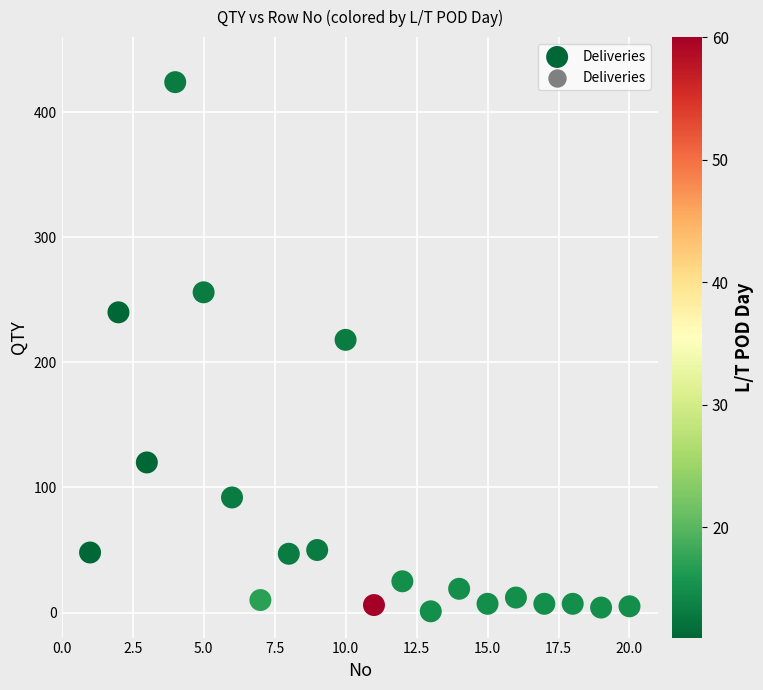

What is the range of X values (max minus min)?

19